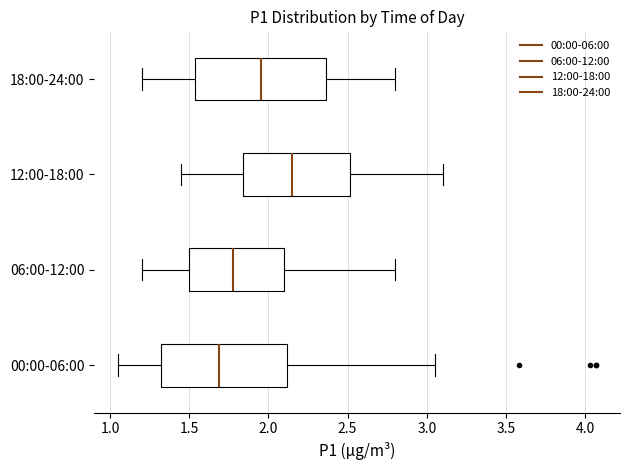

Reading bottom to top, read every box against the x-axis: the position of its median line, the range the box covers, and the ends of its whiskers. The values are not printed on the chart, so give them approximately, as read against the axis.

00:00-06:00: median 1.70, box 1.30 to 2.10, whiskers 1.05 to 3.05
06:00-12:00: median 1.80, box 1.50 to 2.10, whiskers 1.20 to 2.80
12:00-18:00: median 2.15, box 1.85 to 2.50, whiskers 1.45 to 3.10
18:00-24:00: median 1.95, box 1.55 to 2.35, whiskers 1.20 to 2.80